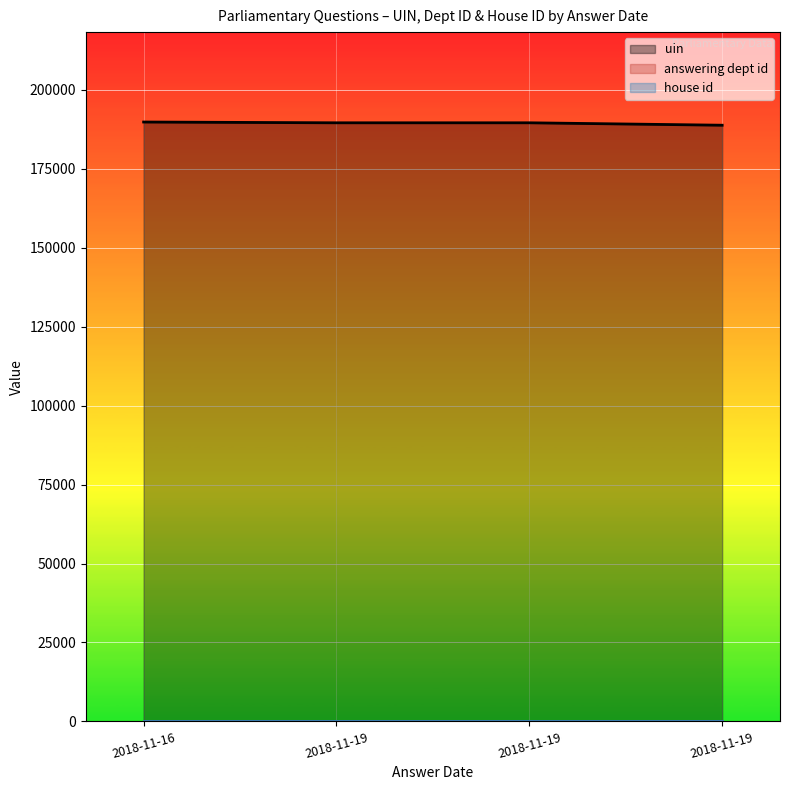

True or false: uin and house id intersect in this chart.

False